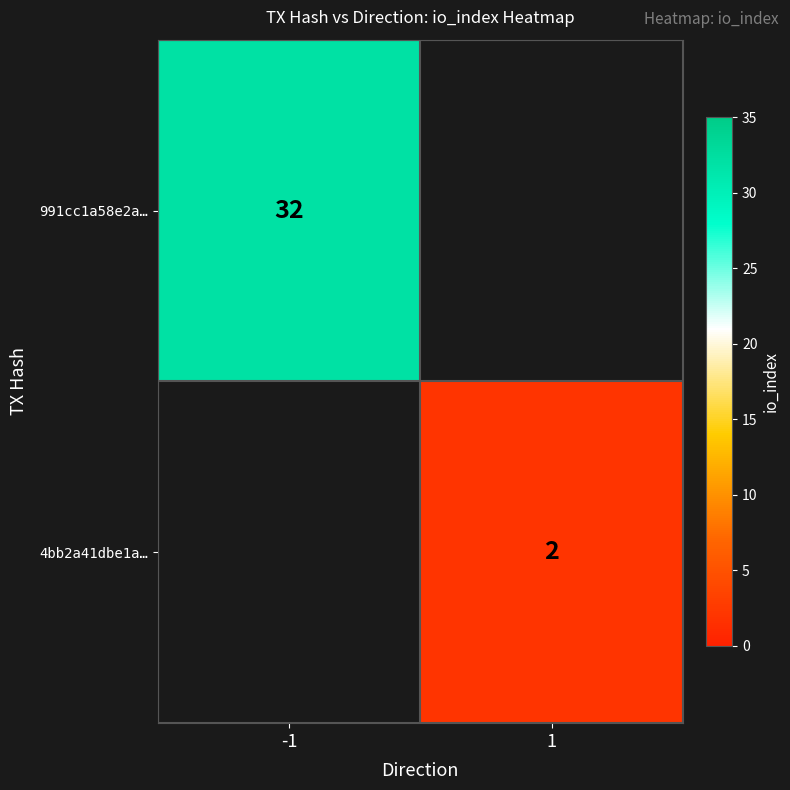

The 4bb2a41dbe1a… series shows 4 at 1. True or false?

False